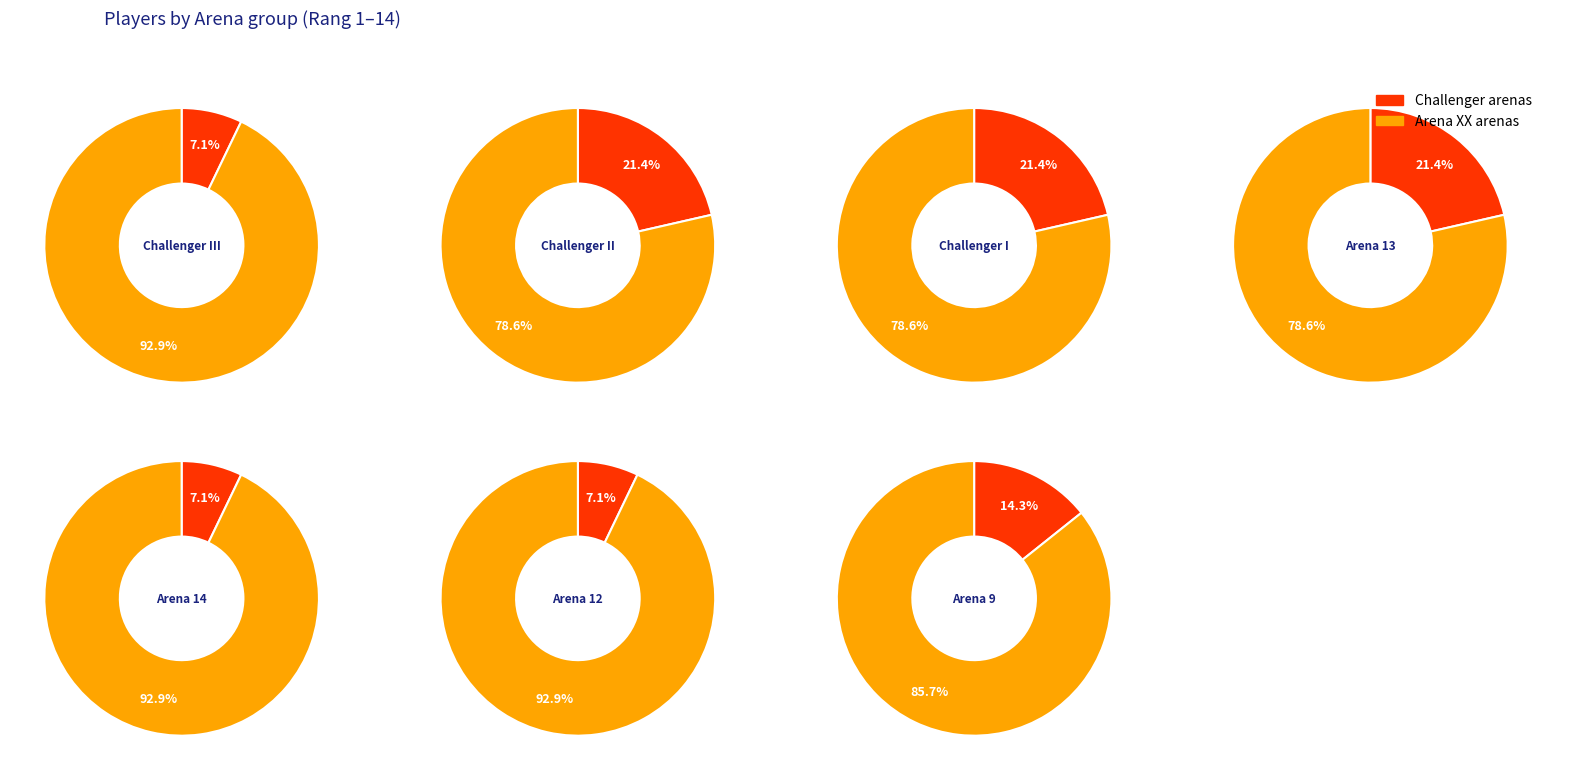

True or false: 3 accounts for 12% of the total.

False